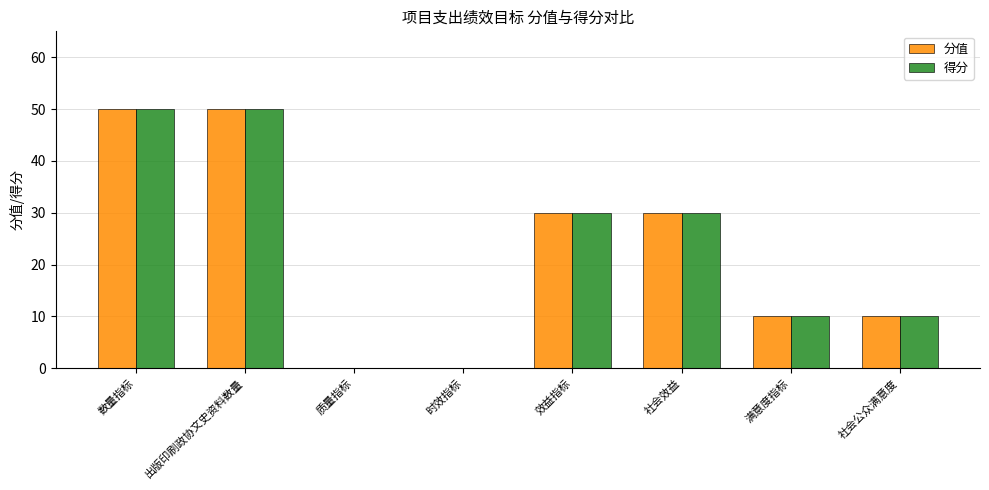

Read the 分值 value at 社会公众满意度.

10